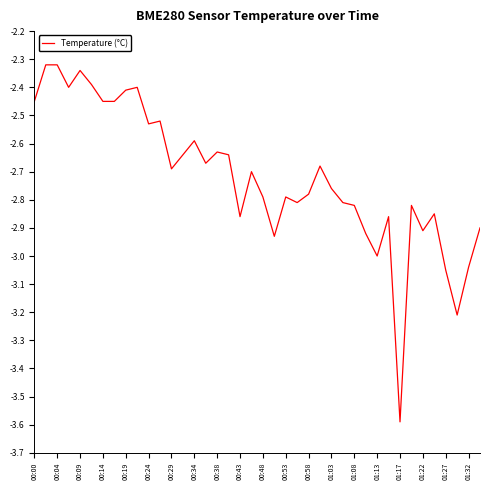

What is the difference between the maximum and minimum values?

1.3